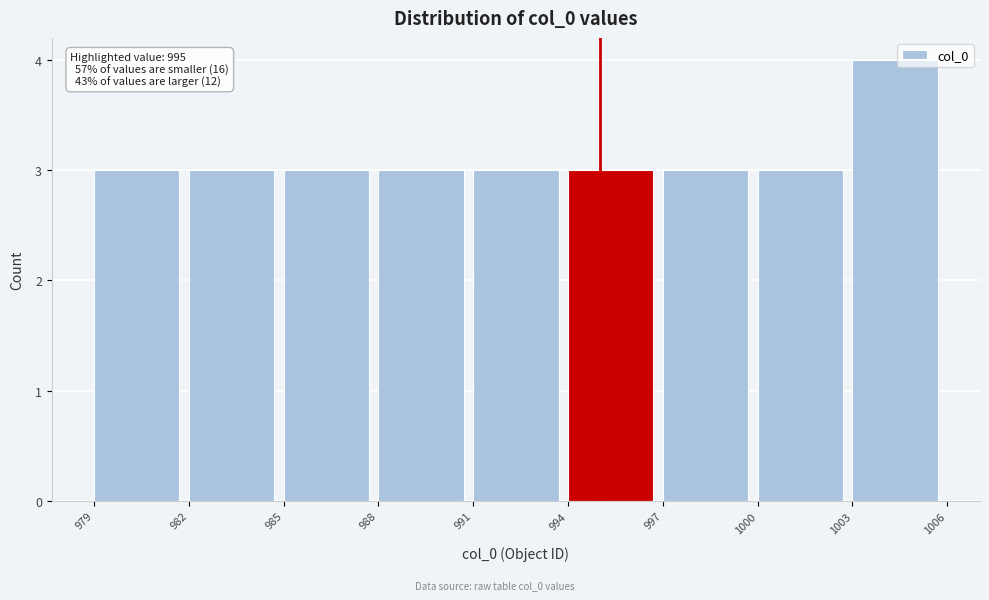

Which range on the x-axis has the tallest bar?

1003 to 1006